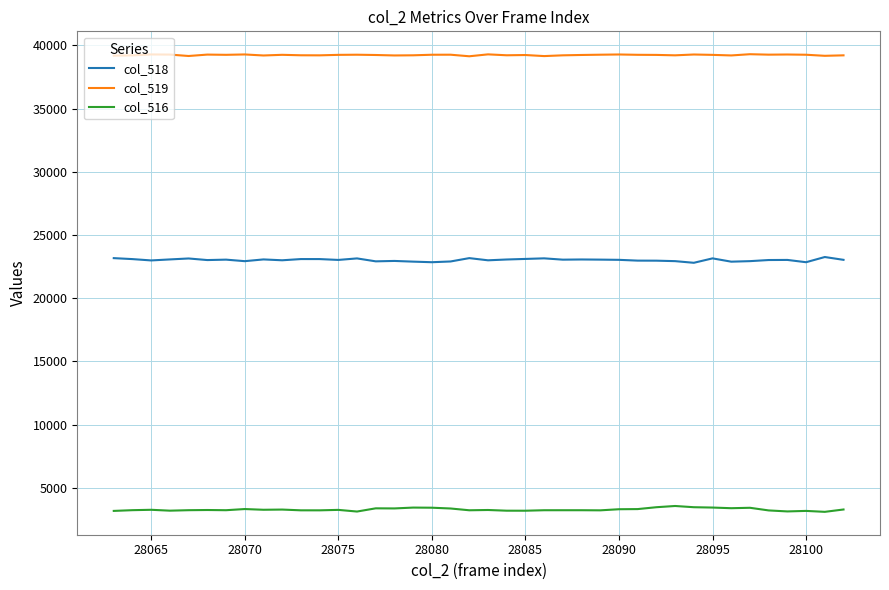

What is the minimum value shown in the chart?

3094